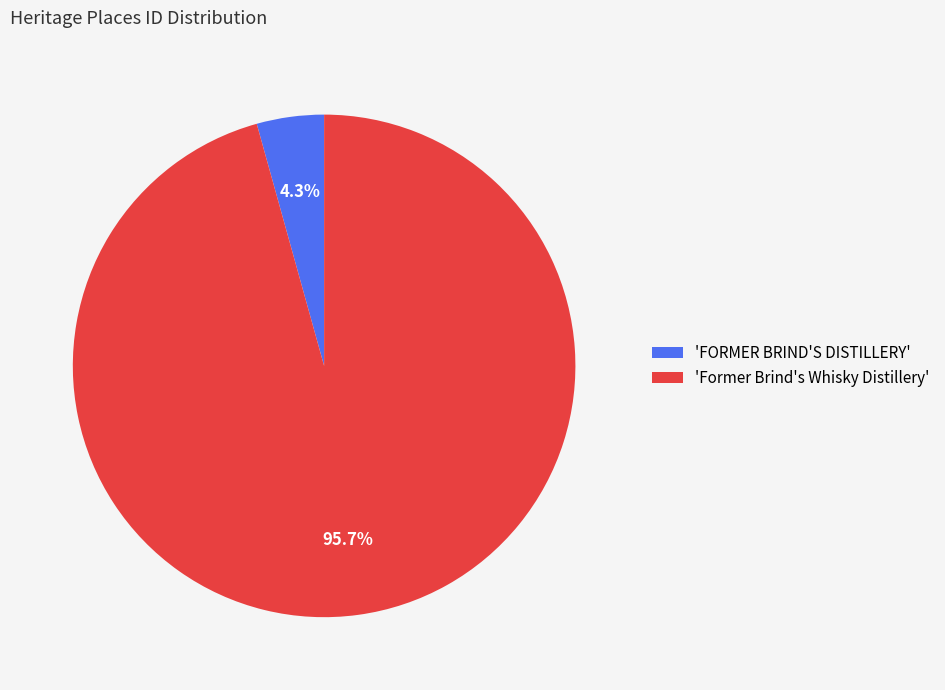

To the nearest percent, what is the average slice percentage?

50%